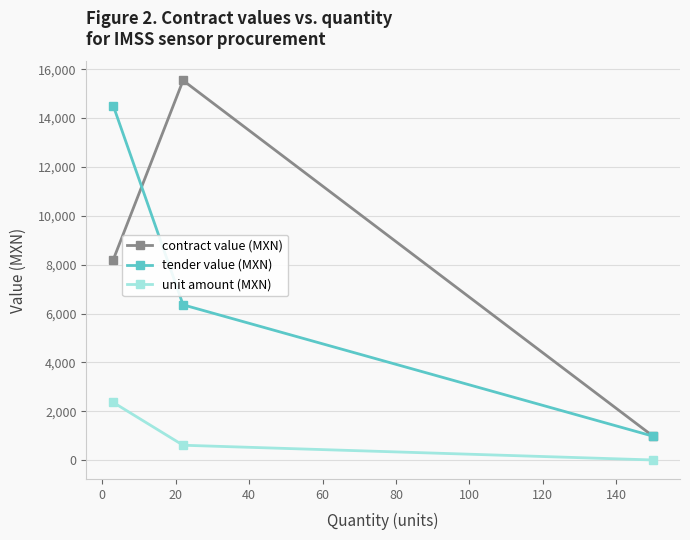

Which series has the widest spread of values?

contract value (MXN)